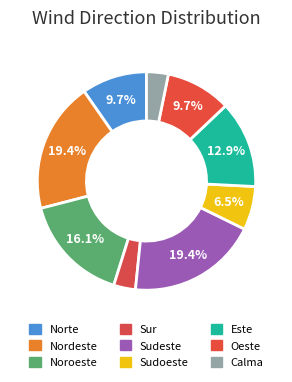

Which category has the biggest portion of the pie?

Nordeste